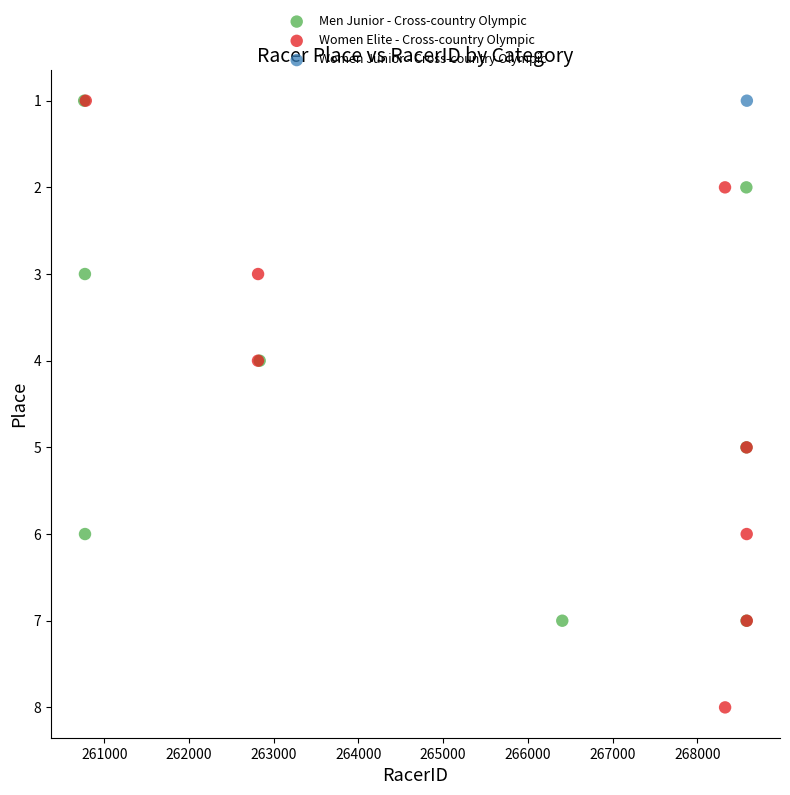

What are all the series names shown in the legend?

Men Junior - Cross-country Olympic, Women Elite - Cross-country Olympic, Women Junior - Cross-country Olympic